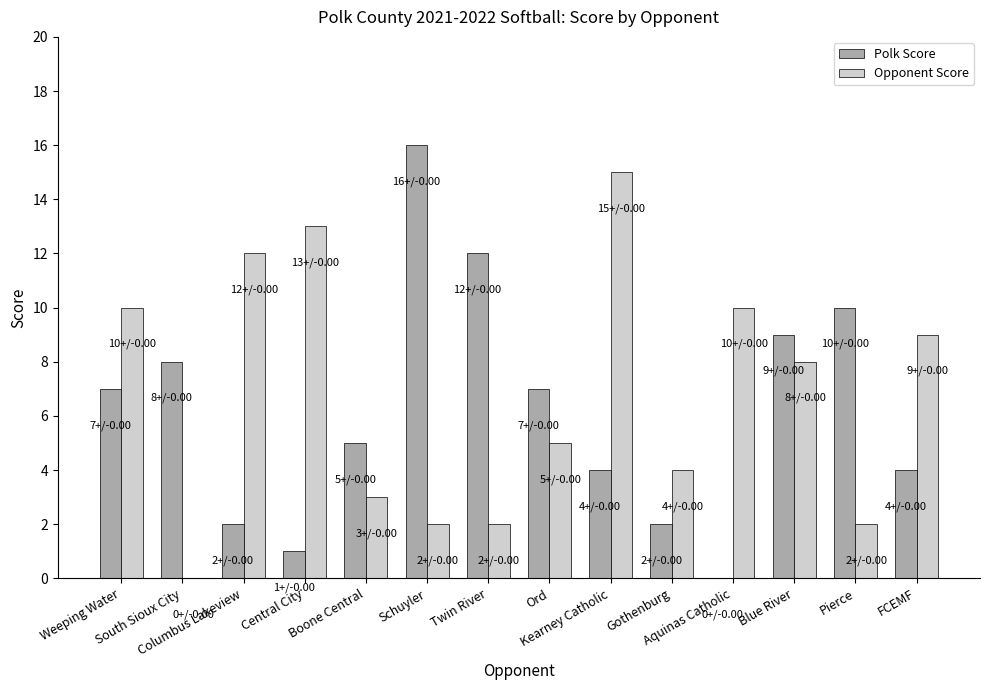

What is the greatest value displayed?

16